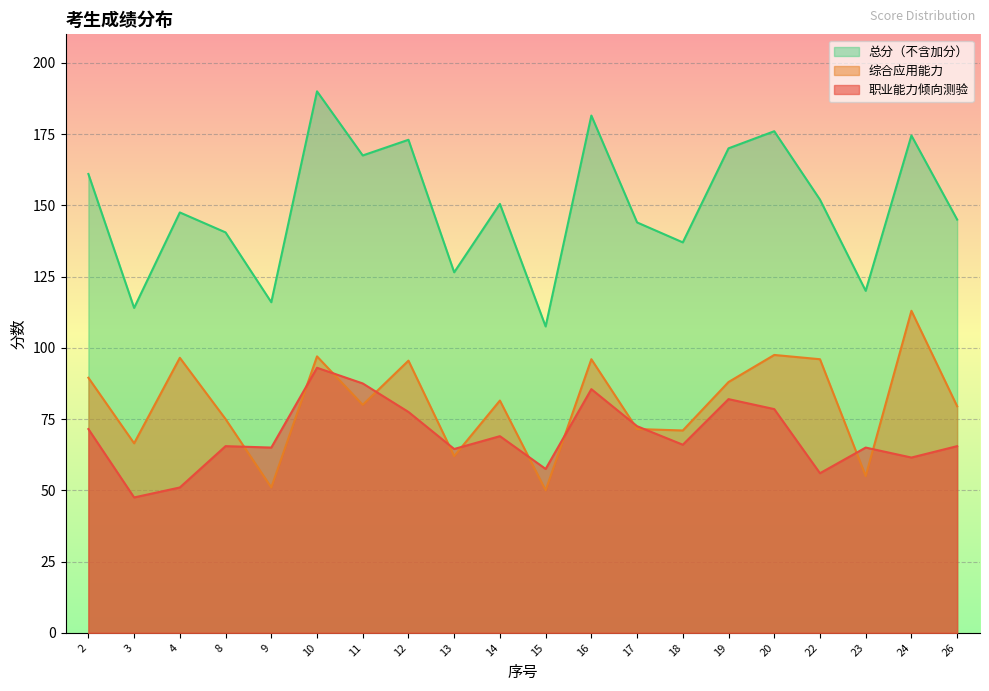

What is the average value of the 总分（不含加分） series?

149.7